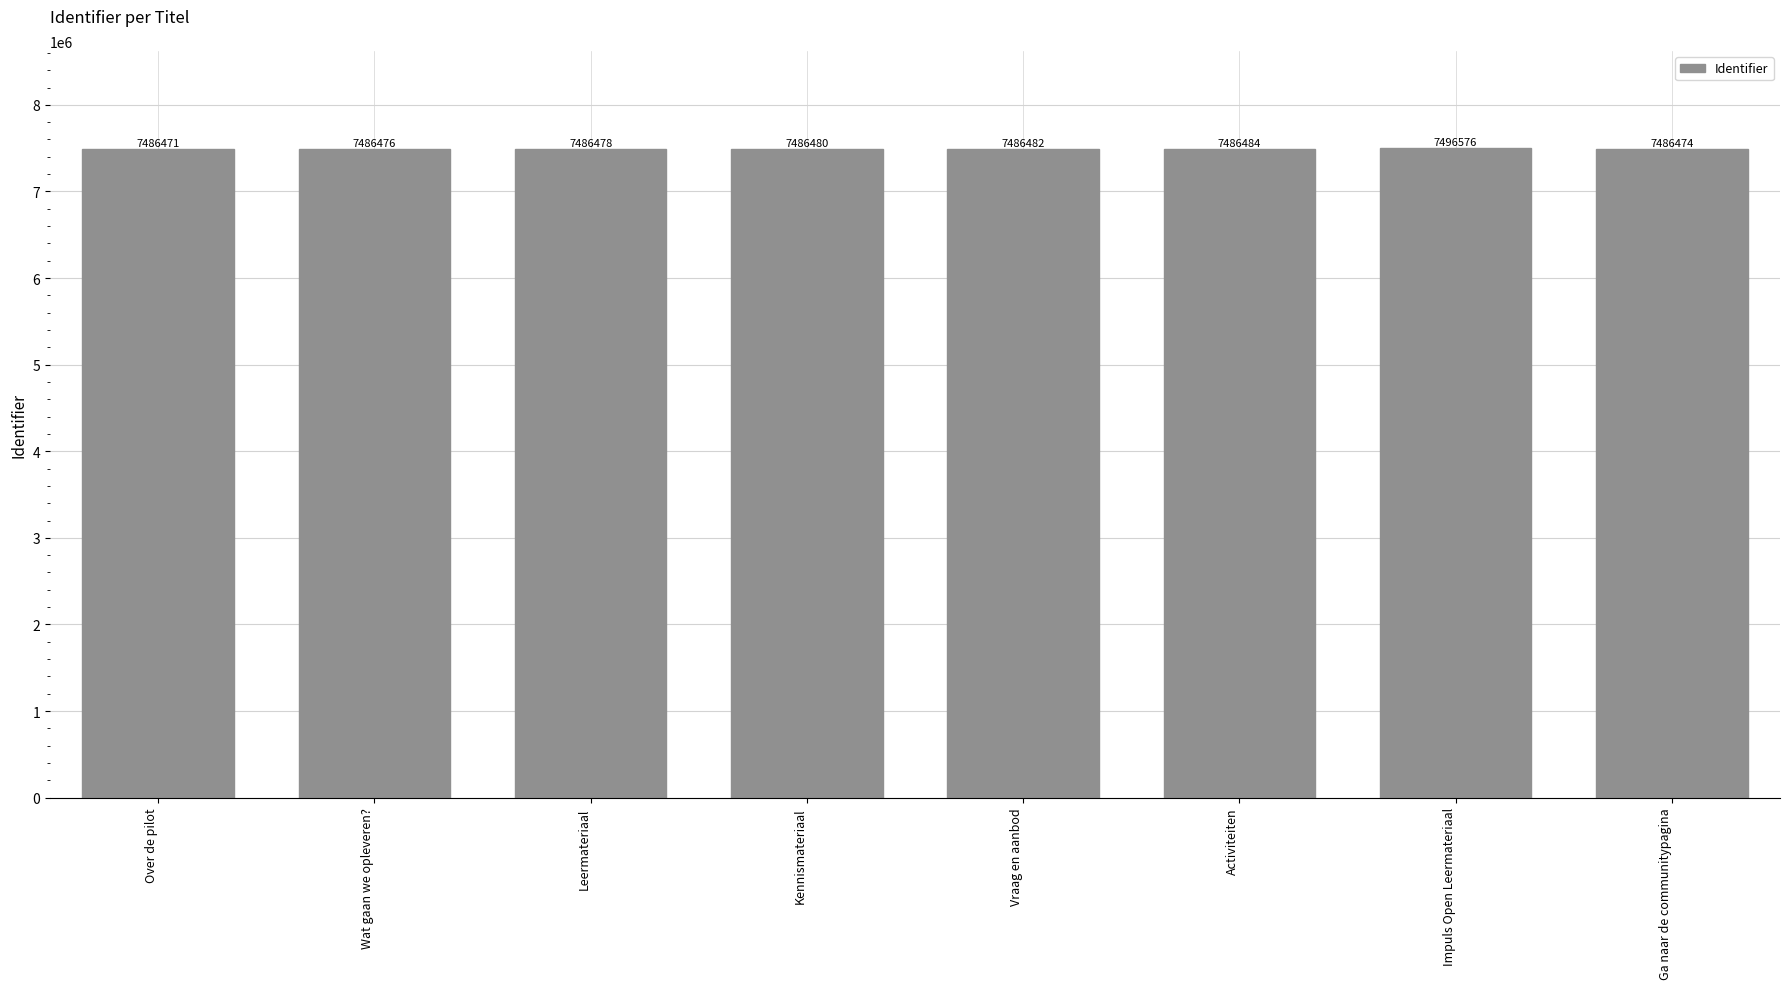

The value at Leermateriaal is 2629624. True or false?

False